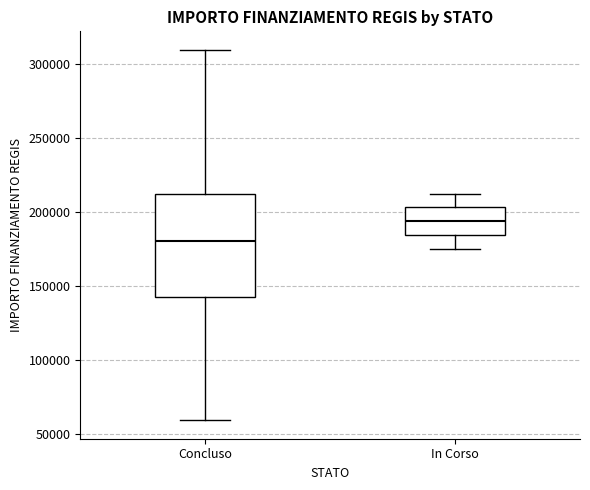

Where does the median line of the box for In Corso sit on the y-axis? The values are not printed on the chart, so give them approximately, as read against the axis.

195000